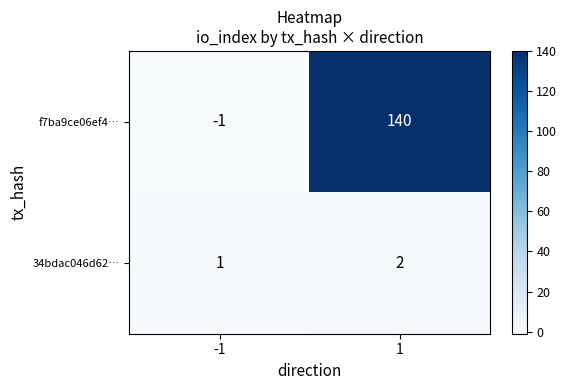

What is the difference between the f7ba9ce06ef4… values at -1 and 1?

141